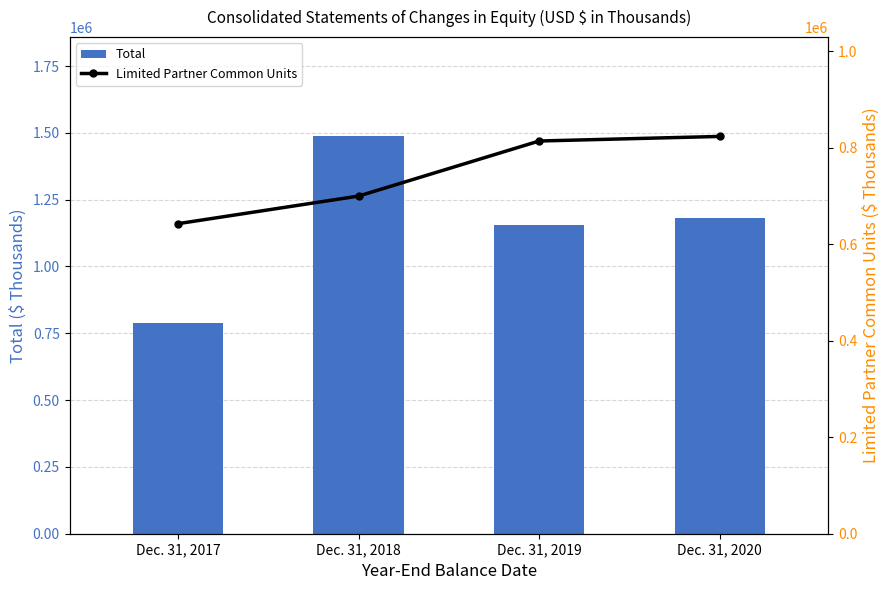

The Total series shows 2189280 at Dec. 31, 2018. True or false?

False